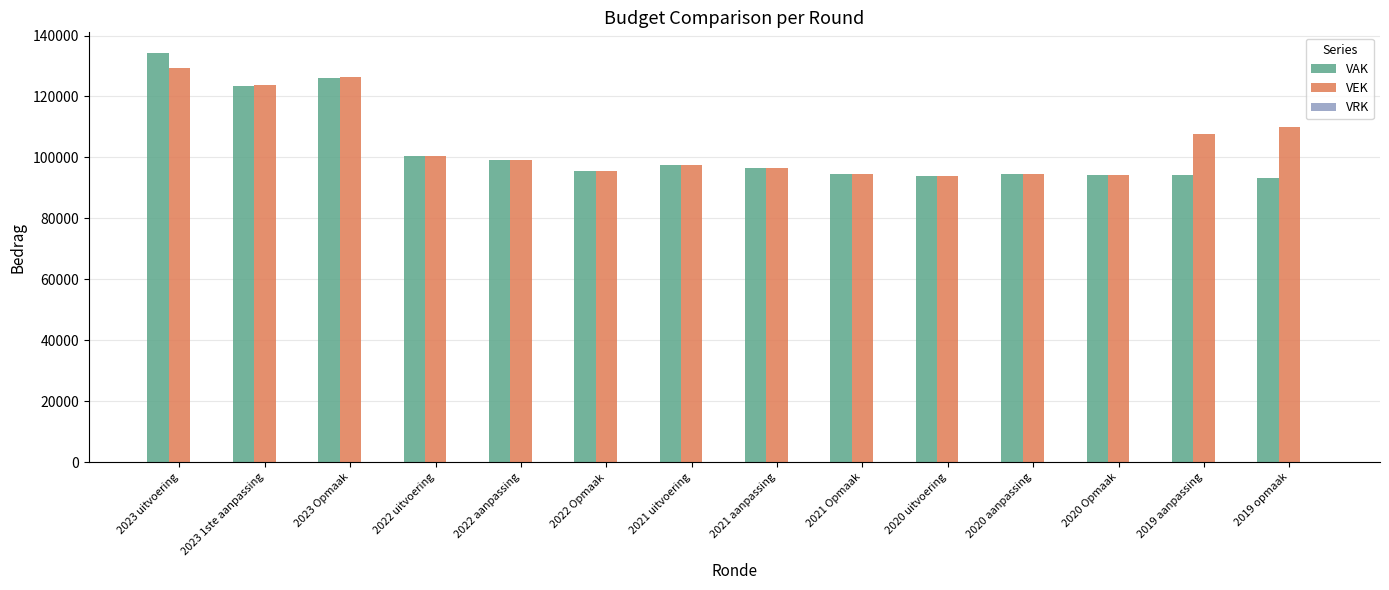

Where does the VEK series first go above 99074?

2023 uitvoering